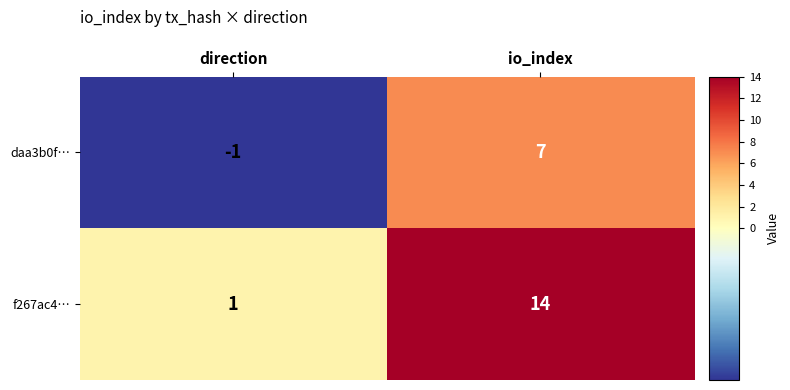

Which series changed the most between direction and io_index?

f267ac4…